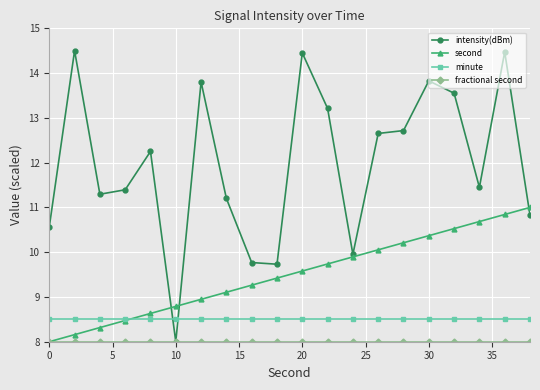

True or false: intensity(dBm) has more than 0 points higher than both neighbors.

True